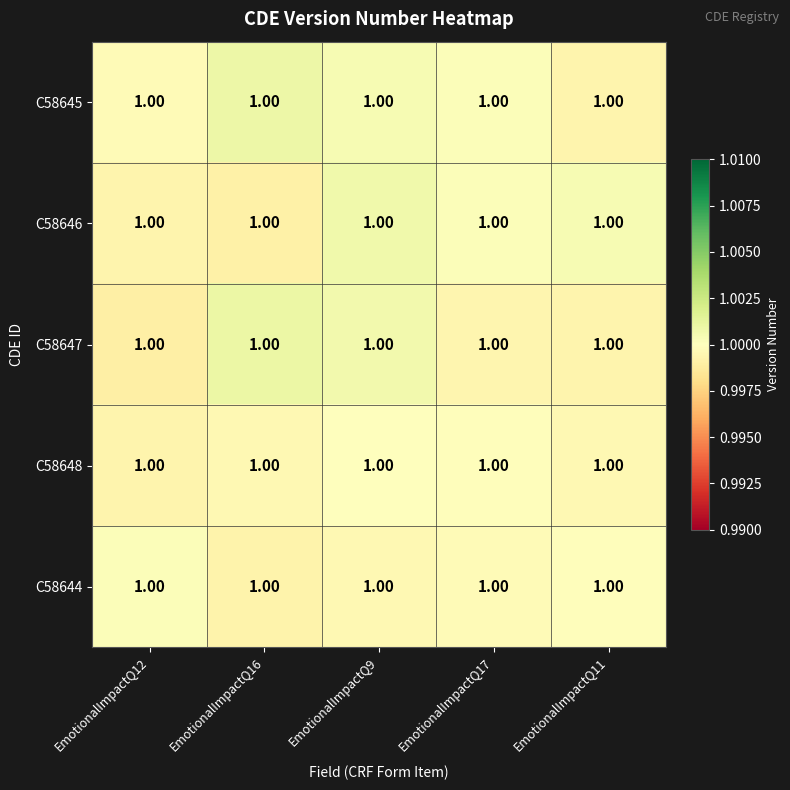

Rank the series at EmotionalImpactQ16 from highest to lowest value.

C58647, C58645, C58648, C58644, C58646